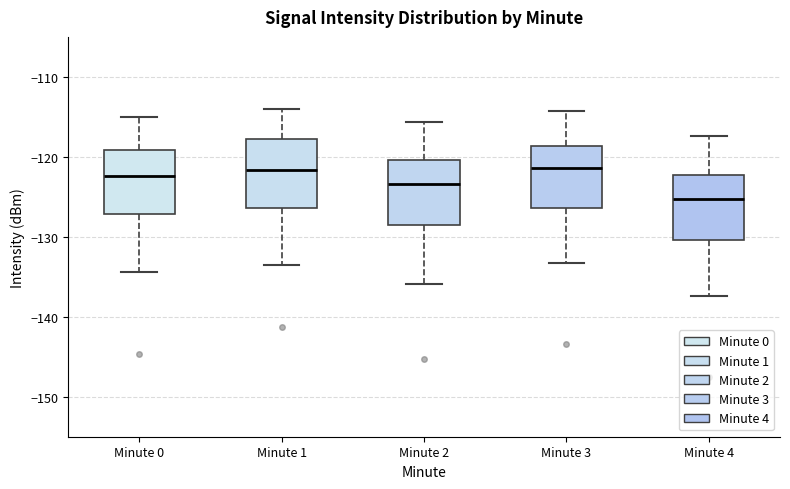

Reading left to right, transcribe this box plot: for each box, give where its median line is, the range the box spans, and where its two whiskers end, as read against the y-axis. The values are not printed on the chart, so give them approximately, as read against the axis.

Minute 0: median -122, box -127 to -119, whiskers -134 to -115
Minute 1: median -122, box -126 to -118, whiskers -134 to -114
Minute 2: median -123, box -129 to -120, whiskers -136 to -116
Minute 3: median -121, box -126 to -119, whiskers -133 to -114
Minute 4: median -125, box -130 to -122, whiskers -137 to -117